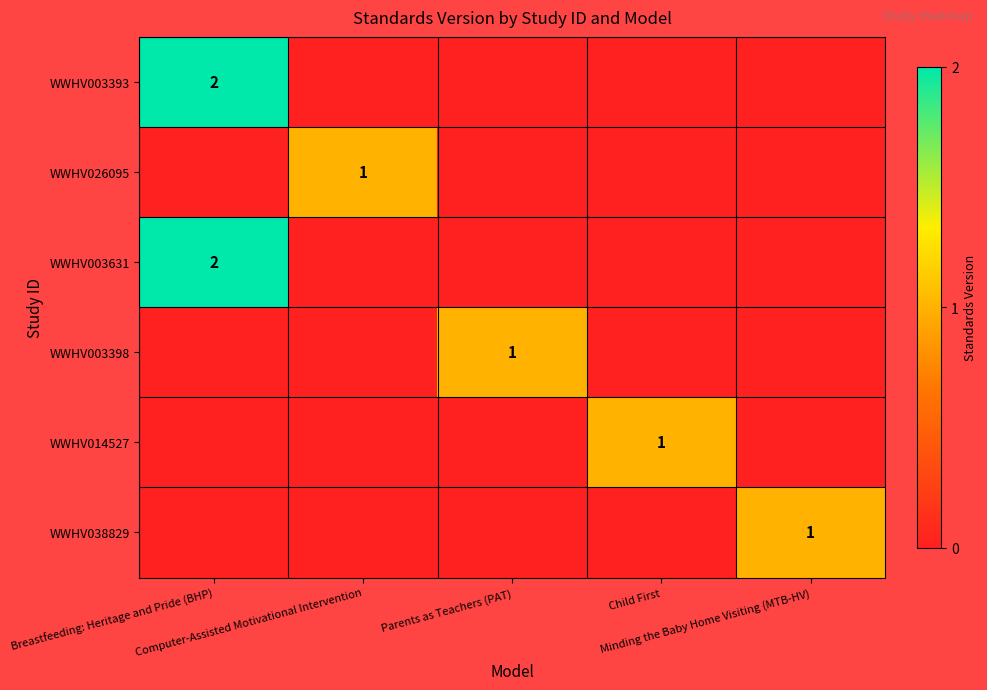

True or false: WWHV026095 has a value of 0 at Child First.

True